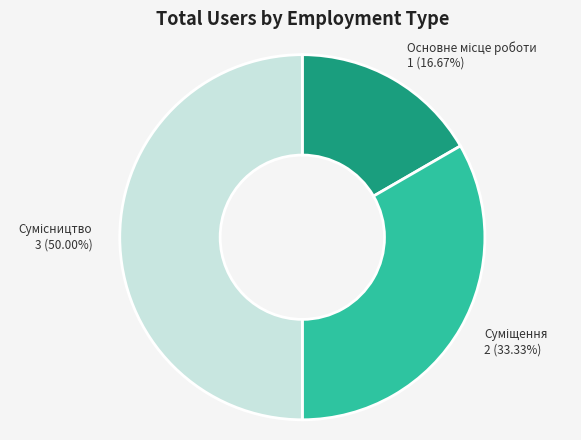

How many segments does this pie chart have?

3